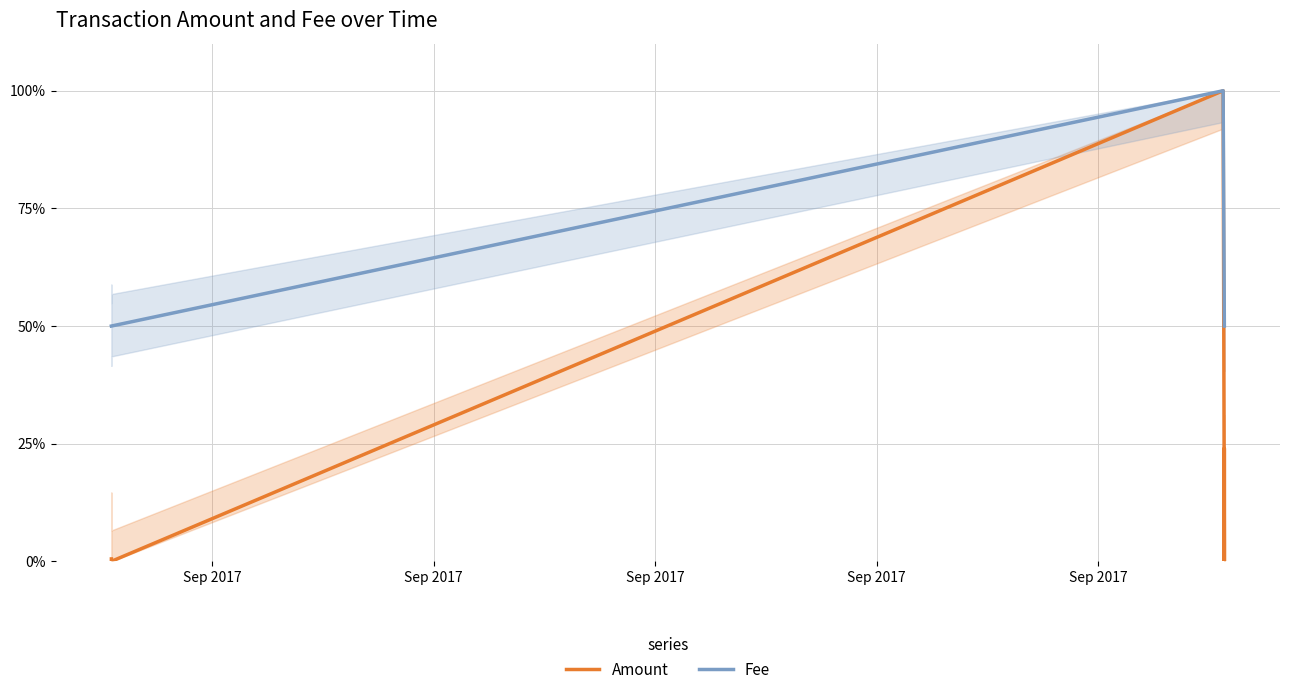

Reading right to left, list all the values displayed in this chart.

Amount: 0.0	0.0	0.0	24.0	0.0	0.0	0.1	0.1	0.1	0.1	0.1	0.1	0.1	0.2	0.2	0.2	0.3	0.3	0.3	0.6	1.0	2.2	3.8	100.0	0.0	0.1	0.1	0.1	0.1	0.5
Fee: 50.0	50.0	50.0	50.0	50.0	50.0	50.0	50.0	50.0	50.0	50.0	50.0	50.0	50.0	50.0	50.0	50.0	50.0	50.0	50.0	50.0	50.0	50.0	100.0	50.0	50.0	50.0	50.0	50.0	50.0